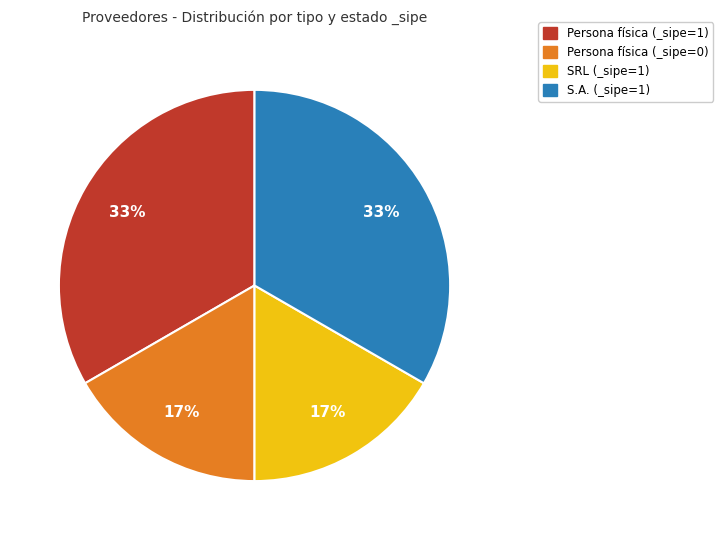

Does any single category account for the majority?

No